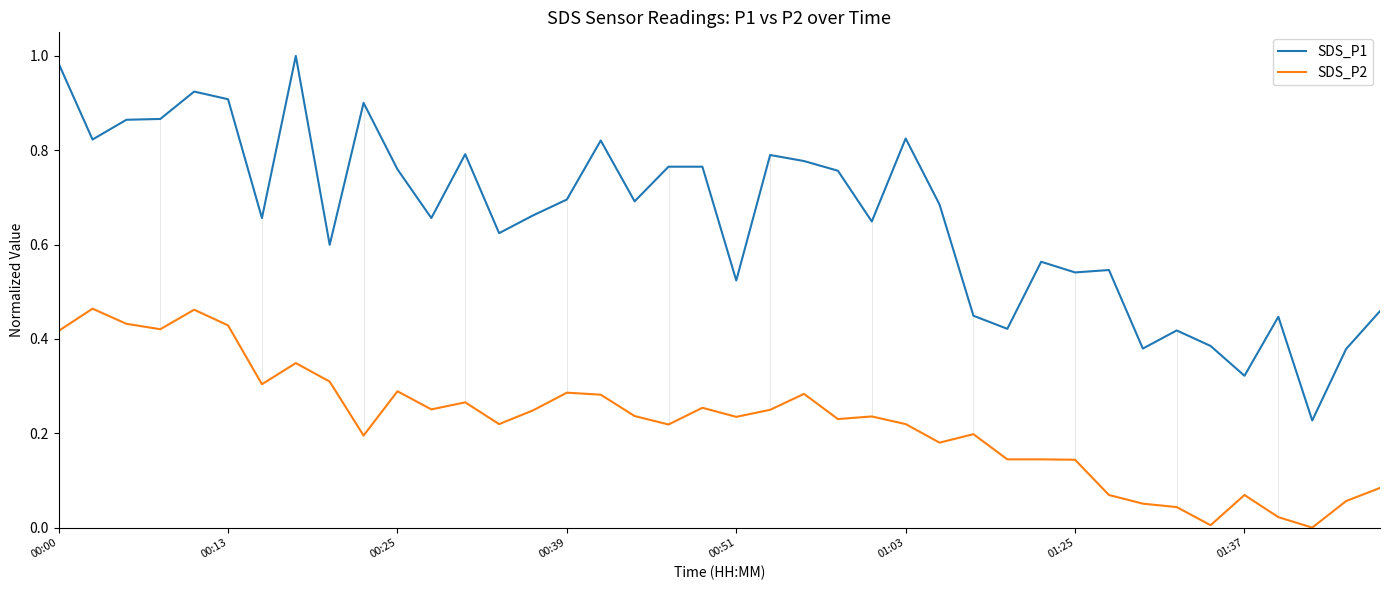

At how many categories does at least one series exceed 0?

40